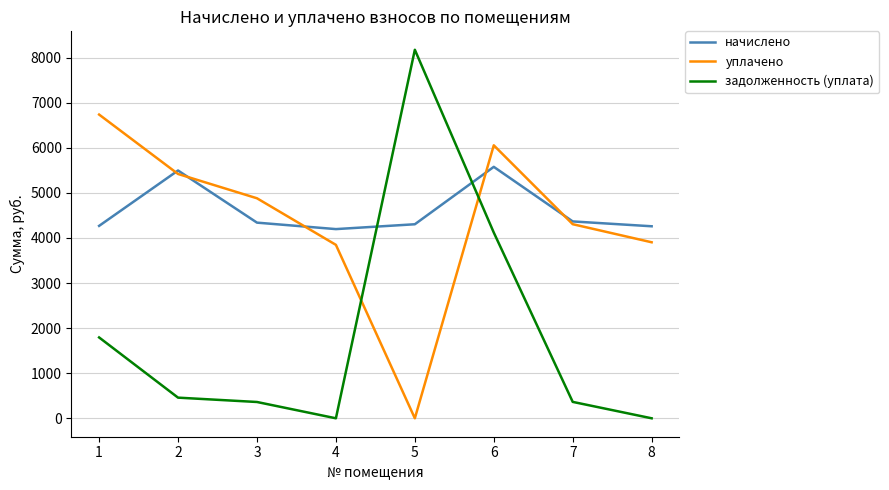

At which category does начислено reach its first local valley?

4